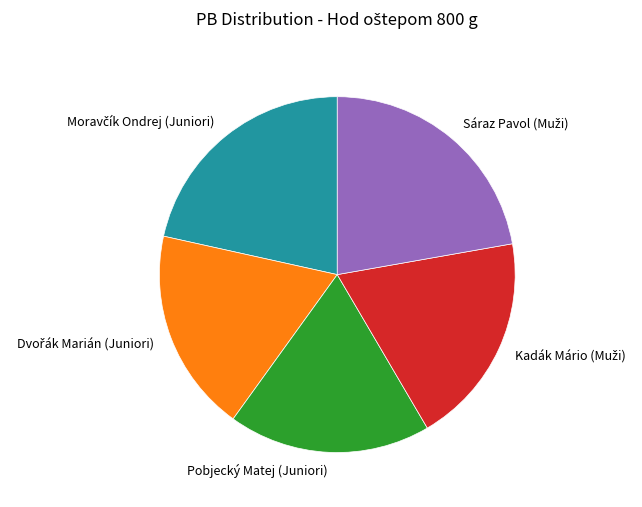

Does any single category account for the majority?

No